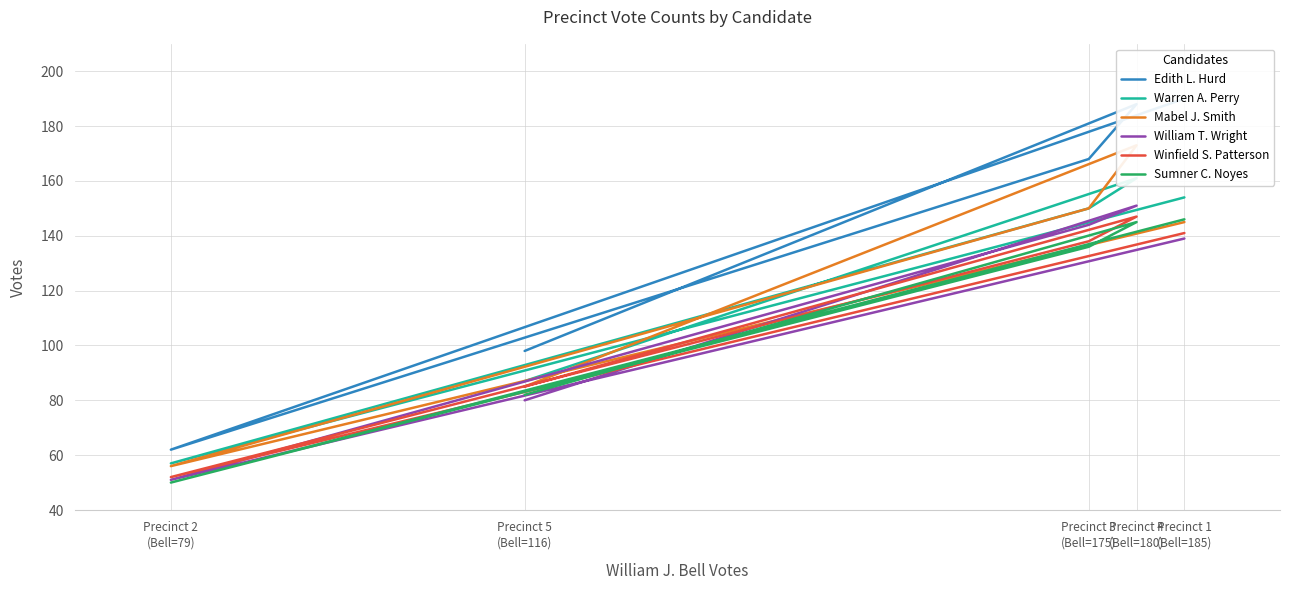

Which series changed the most between Precinct 1
(Bell=185) and Precinct 5
(Bell=116)?

Edith L. Hurd